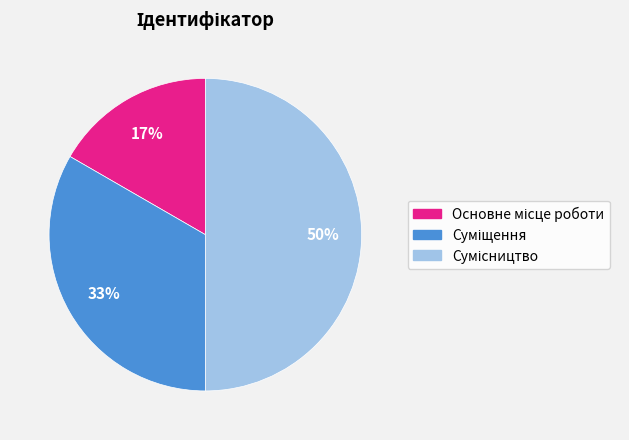

To the nearest percent, what is the average slice percentage?

33%